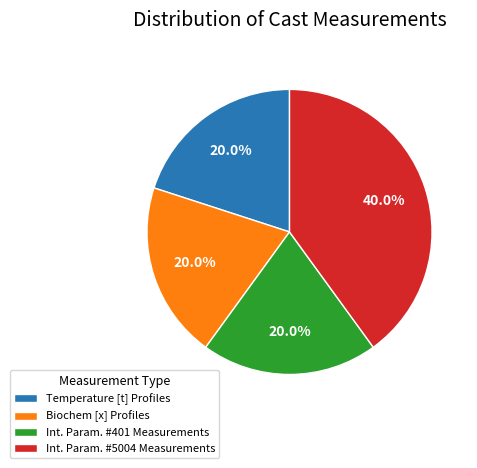

What is the total percentage of Int. Param. #5004 Measurements and Biochem [x] Profiles?

60.0%